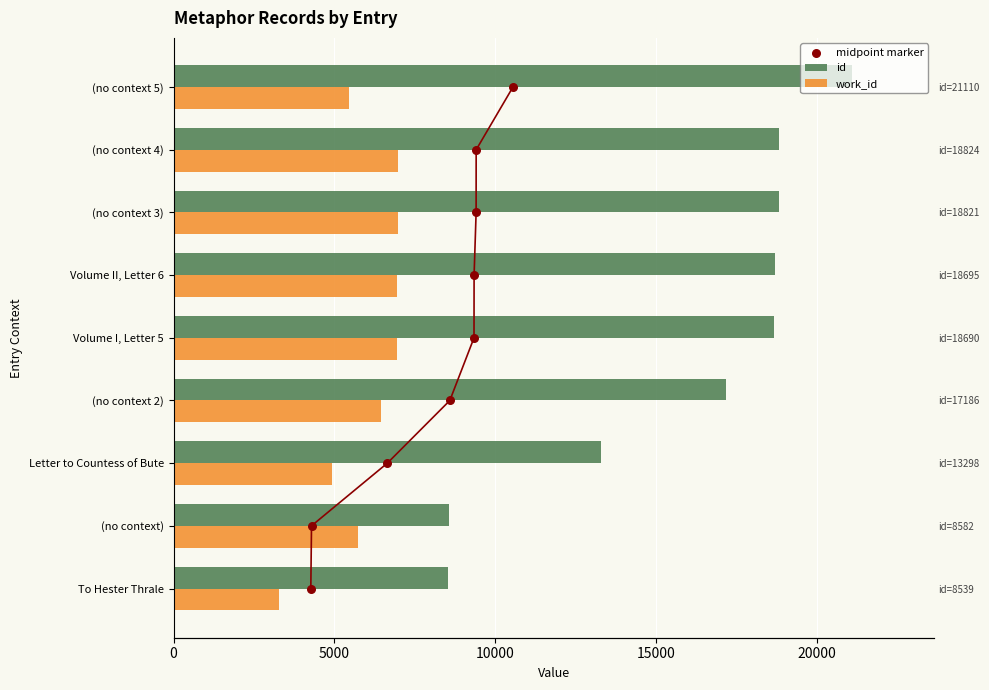

Which series has the largest total across all categories?

id